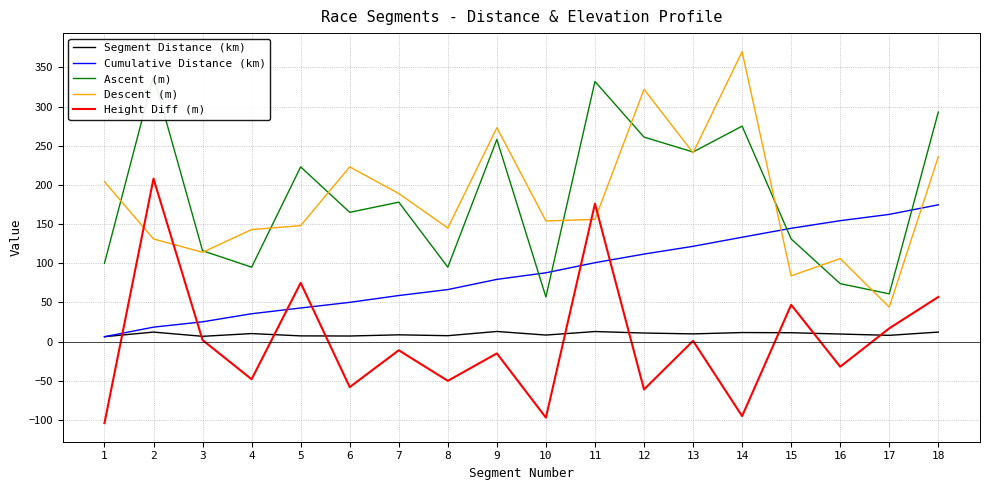

What is the difference between the maximum and minimum values in the Cumulative Distance (km) series?

168.3